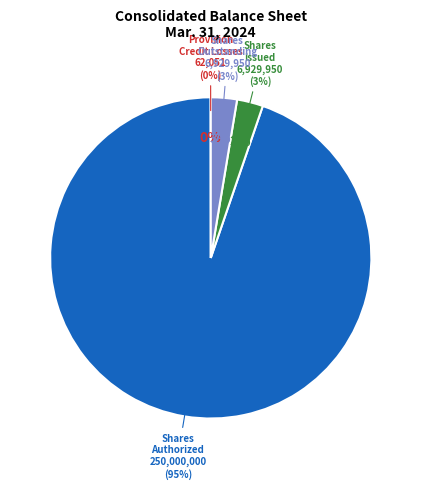

Rank the categories by value from lowest to highest.

Less provision for credit losses, Common stock, shares issued, Common stock, shares outstanding, Common stock, shares authorized